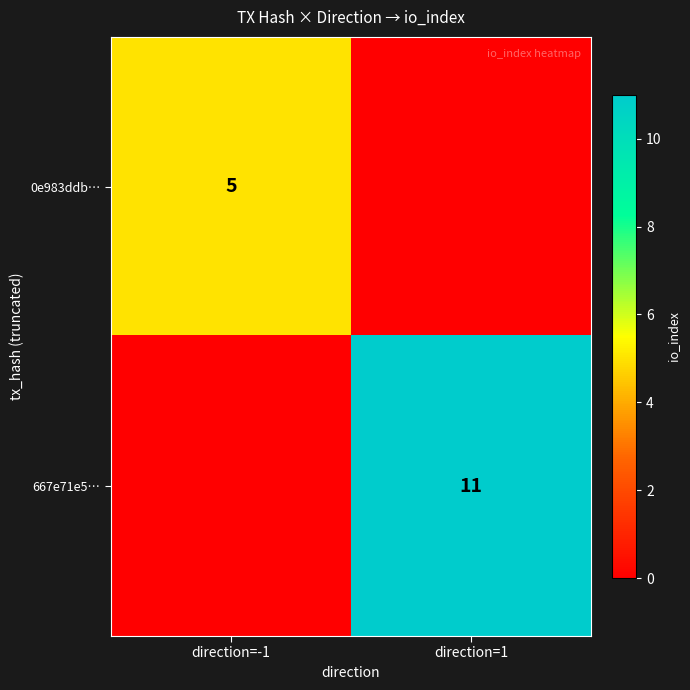

True or false: 0e983ddb… has a value of 8 at direction=-1.

False